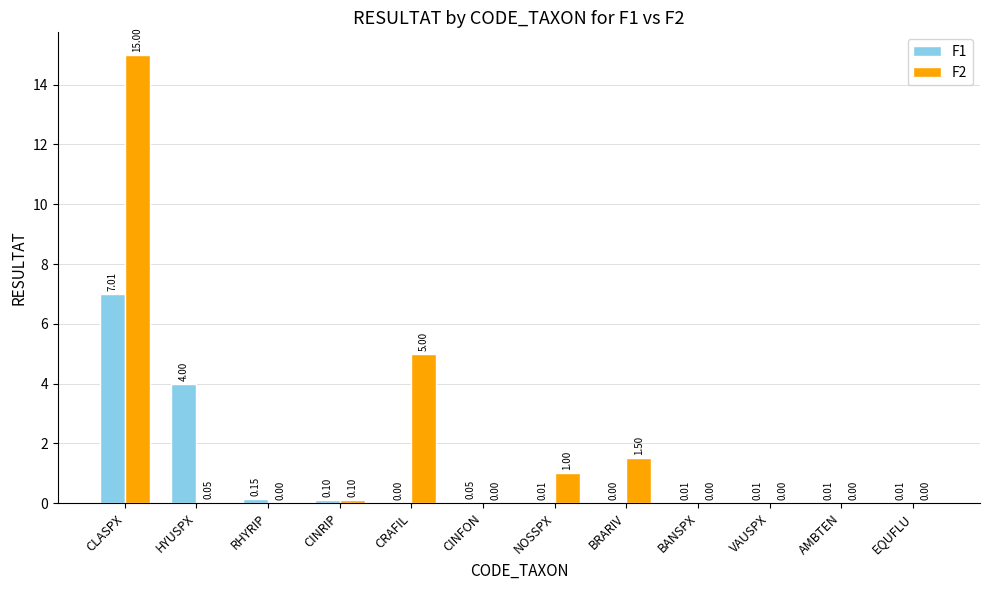

Which series has the largest total across all categories?

F2